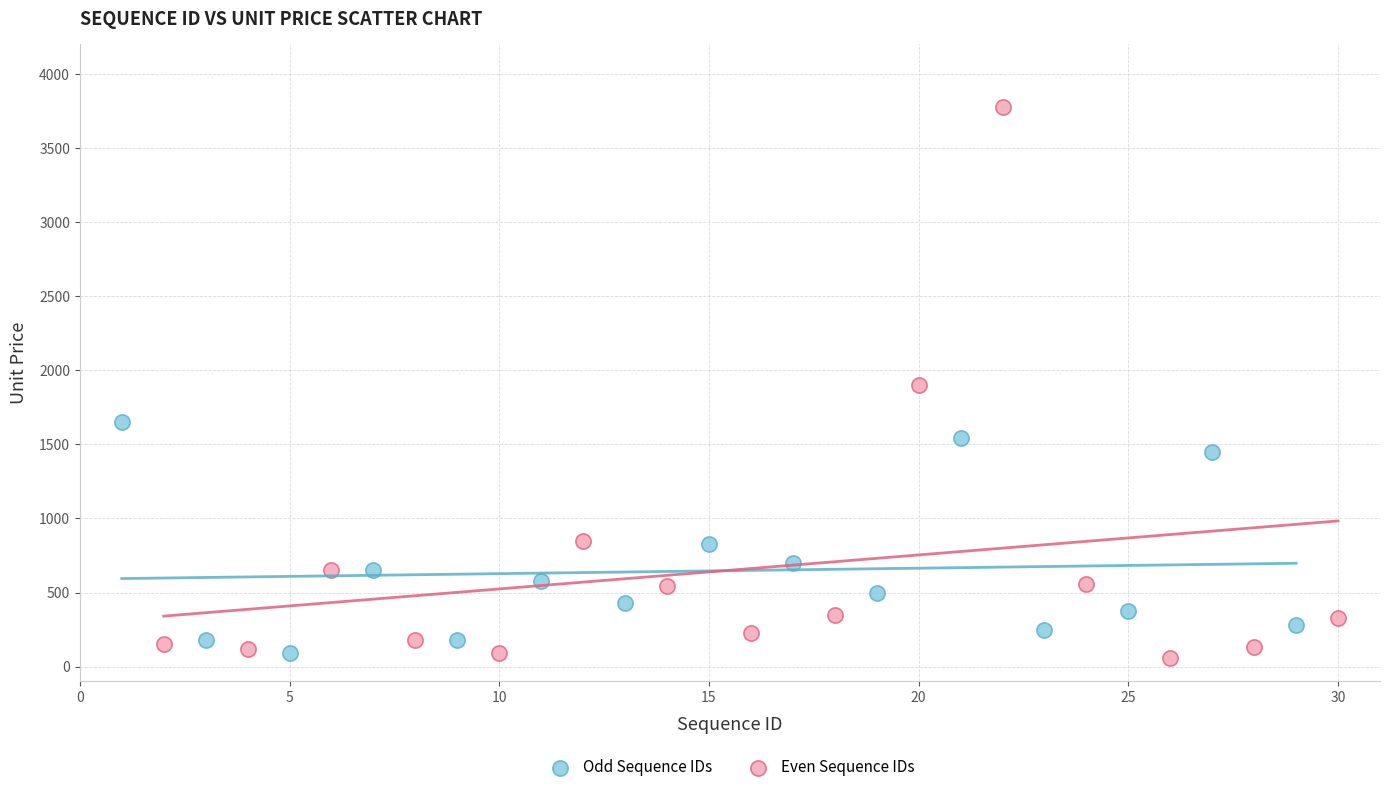

Which series reaches the maximum Y coordinate?

Even Sequence IDs